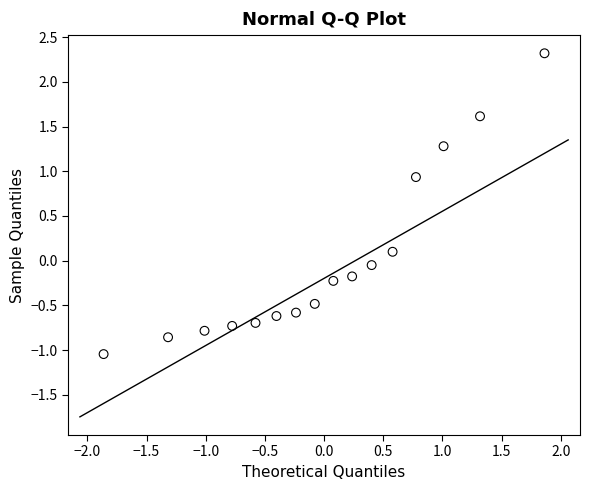

What is the range of X values (max minus min)?

3.7